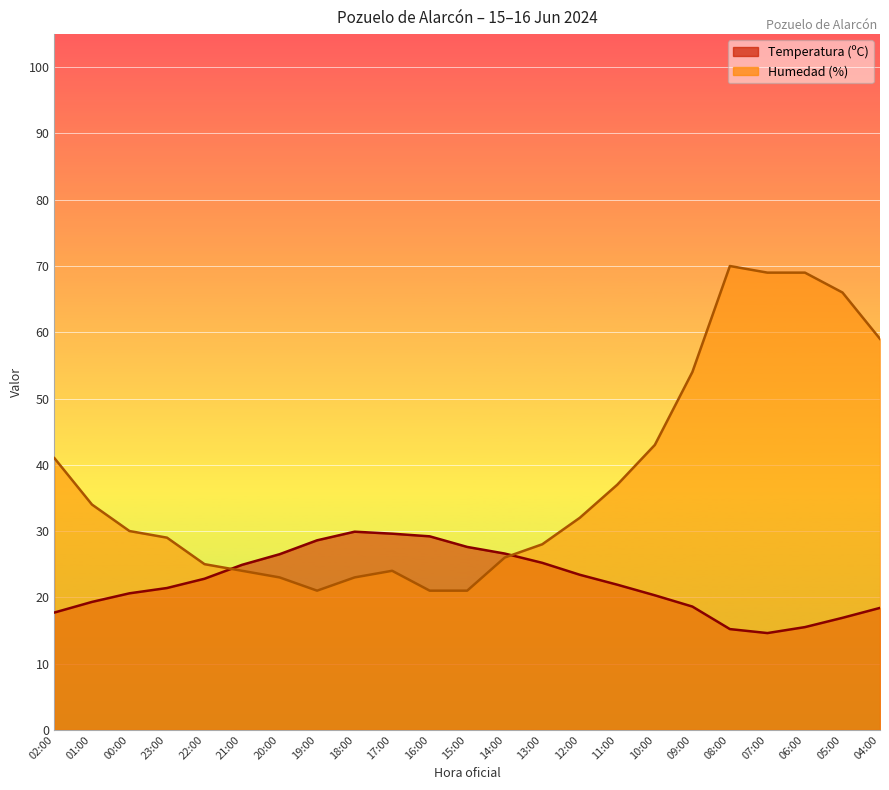

True or false: Temperatura (ºC) has a value of 10.5 at 23:00.

False